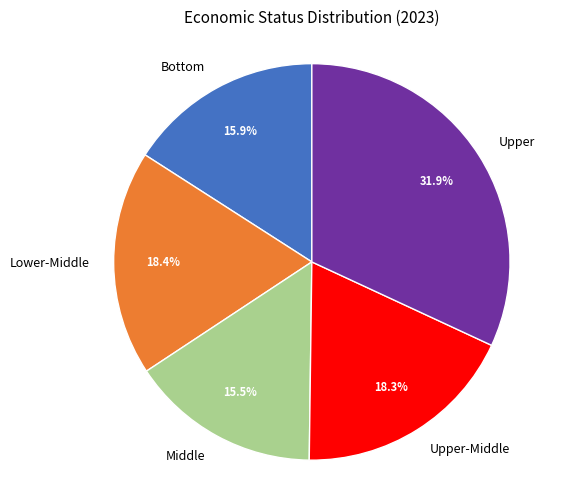

How many segments does this pie chart have?

5